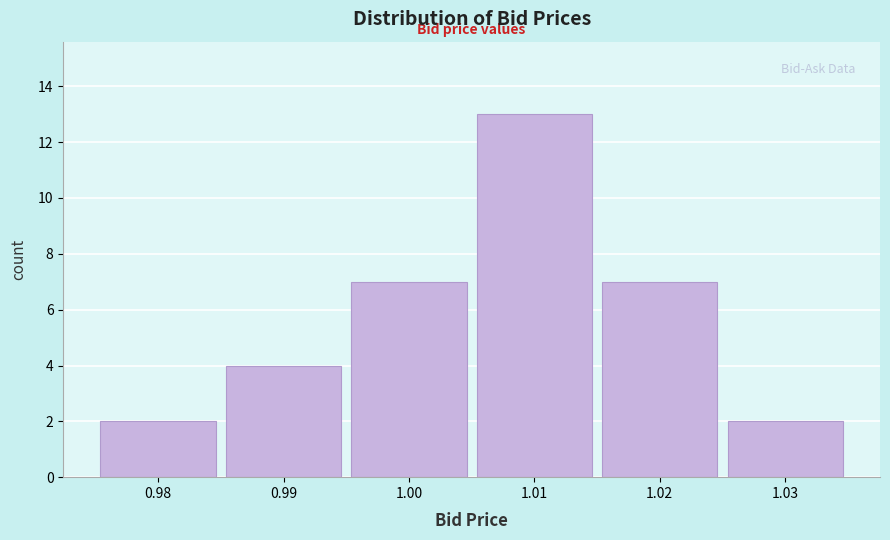

Reading left to right, transcribe this chart: for each bar, give the range it covers on the x-axis and its height. The values are not printed on the chart, so give them approximately, as read against the axis.

0.975 to 0.985: 2
0.985 to 0.995: 4
0.995 to 1.005: 7
1.005 to 1.015: 13
1.015 to 1.025: 7
1.025 to 1.035: 2